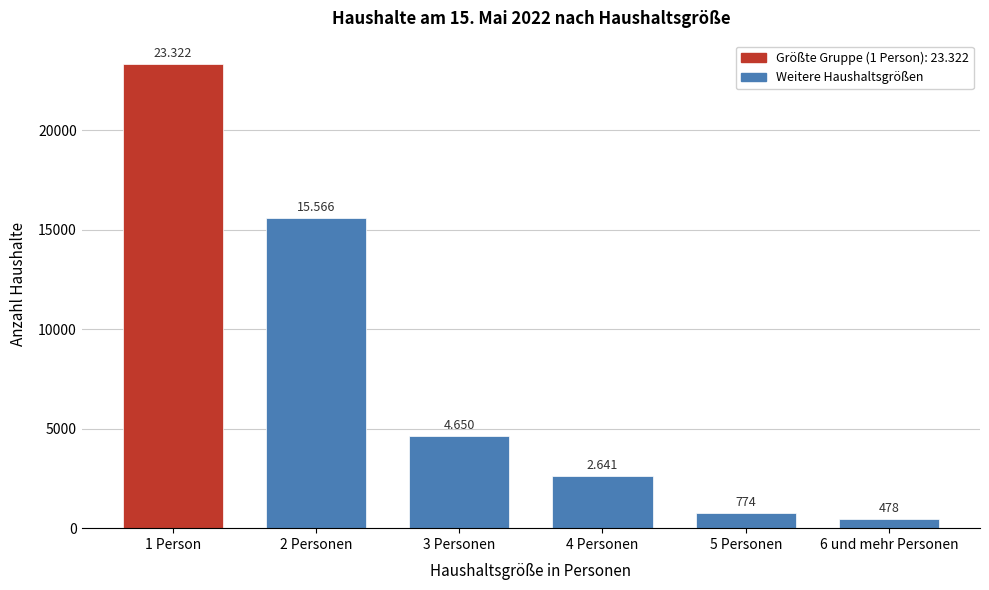

Are the bars horizontal?

No